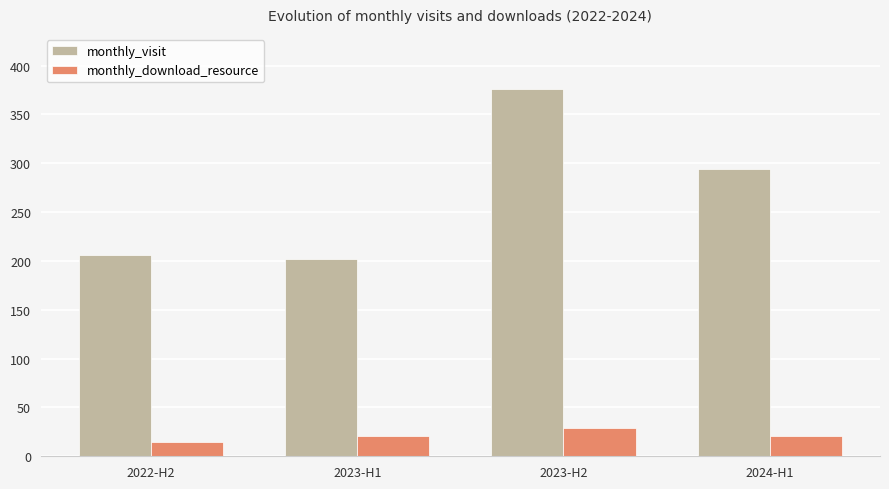

Which series has the widest spread of values?

monthly_visit